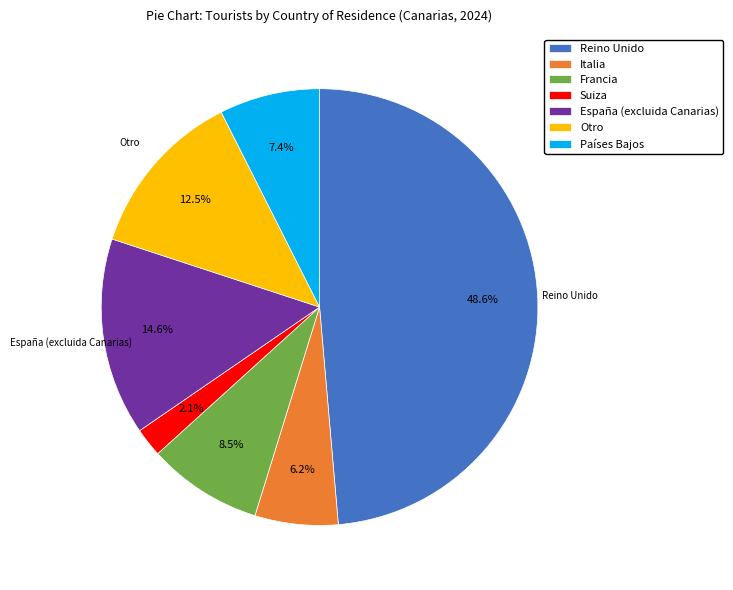

To the nearest percent, what is the difference between the Otro and Países Bajos slice percentages?

5%